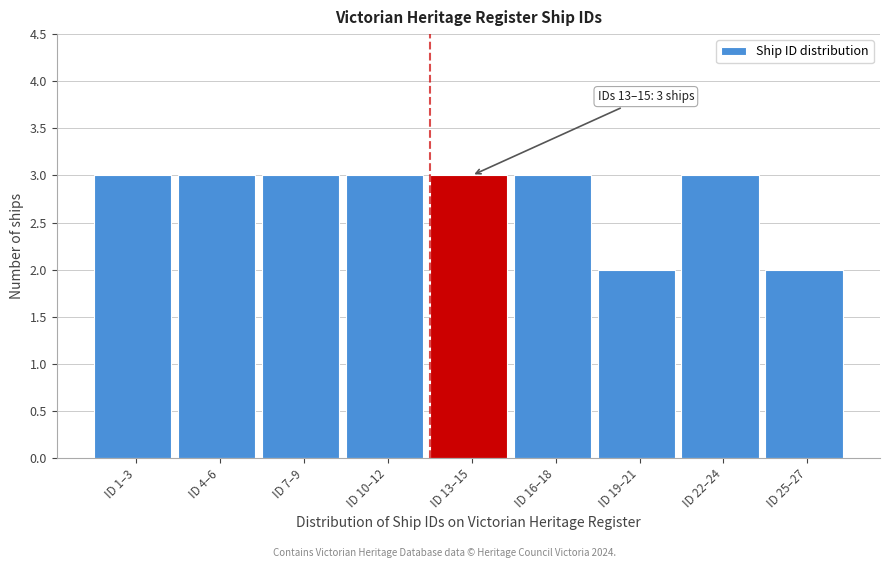

Reading left to right, list all the values displayed in this chart.

ID 1–3=3	ID 4–6=3	ID 7–9=3	ID 10–12=3	ID 13–15=3	ID 16–18=3	ID 19–21=2	ID 22–24=3	ID 25–27=2